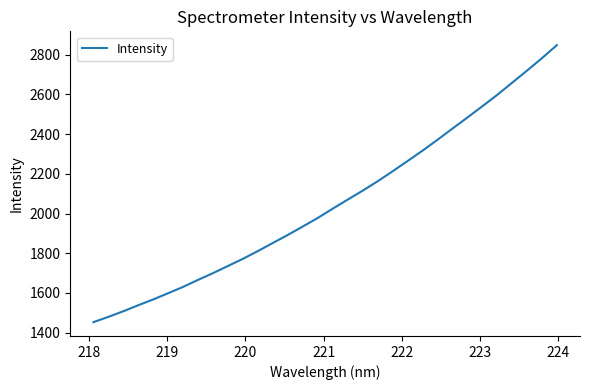

What is the greatest value displayed?

2848.5